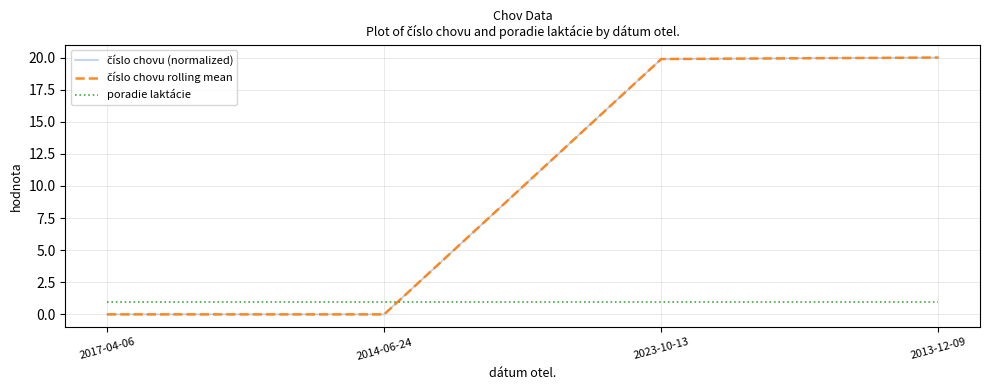

Rank the series by their maximum value, from lowest to highest.

poradie laktácie, číslo chovu (normalized), číslo chovu rolling mean